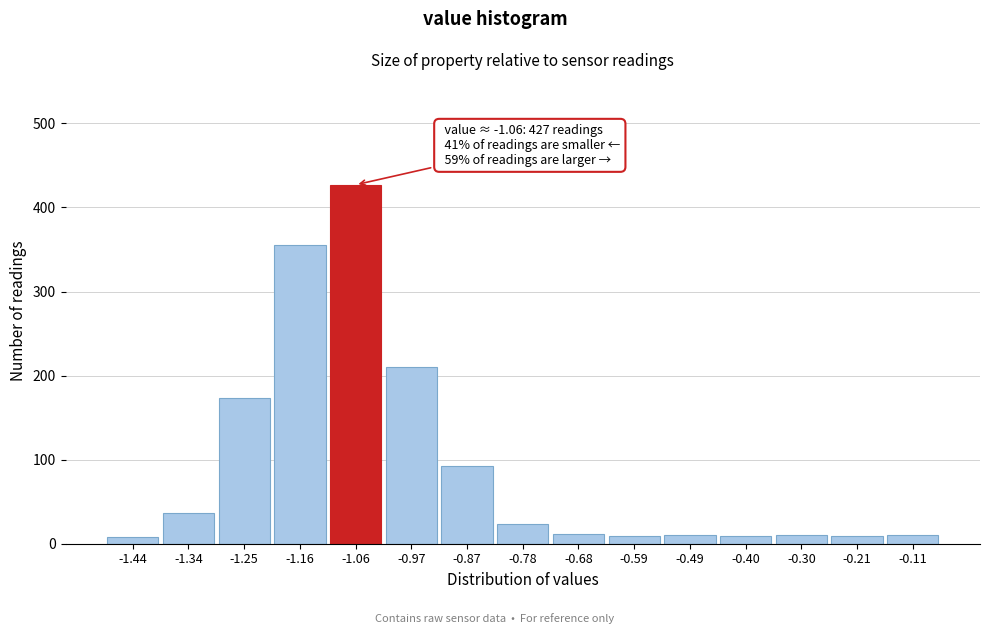

What is the average value?

93